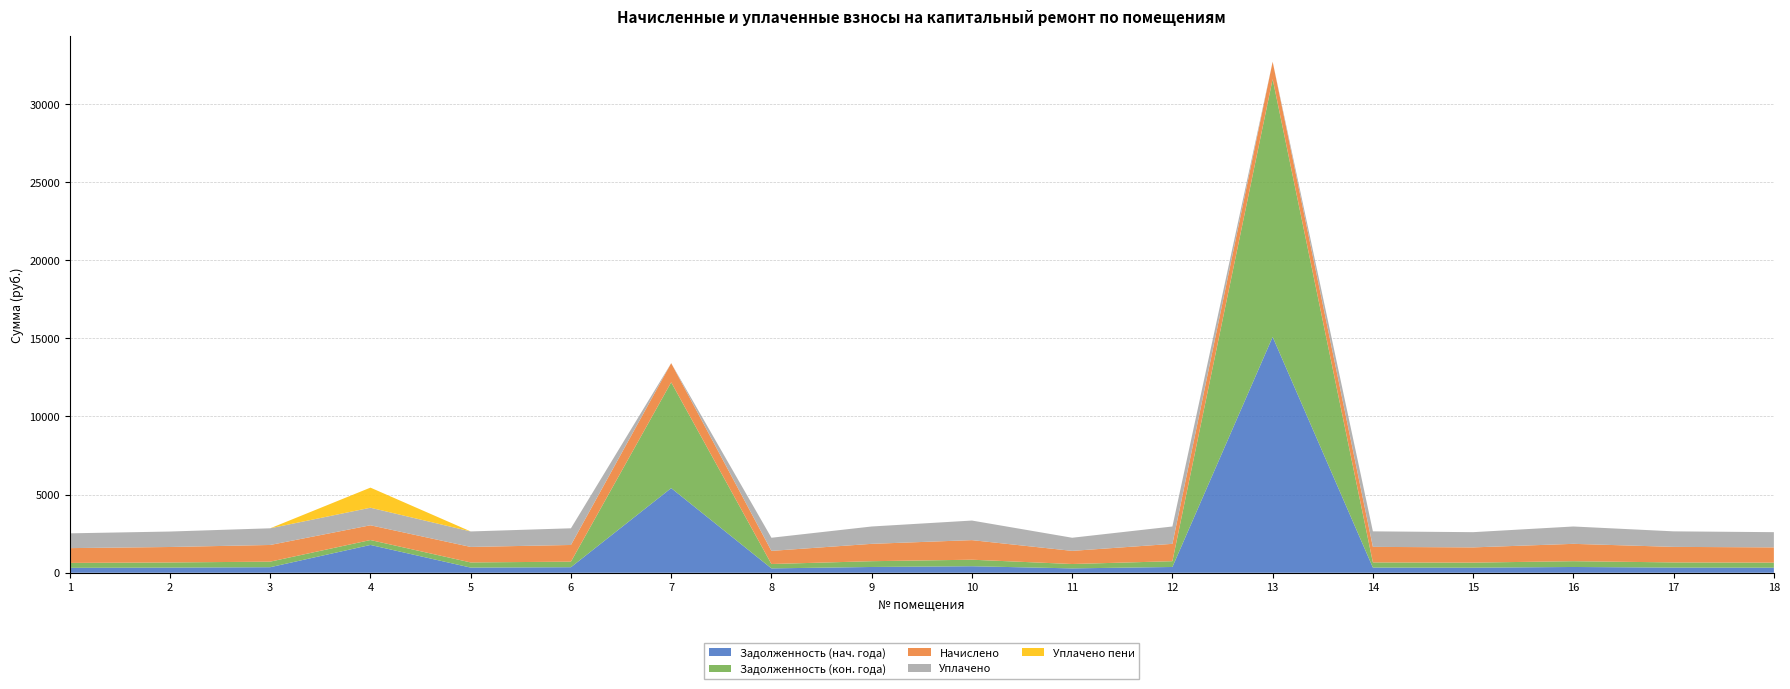

Reading left to right, extract all data points from this chart.

zadolzhennost_start: 1=315.4	2=329.8	3=355.7	4=1779.8	5=330.5	6=355.7	7=5416.4	8=280.1	9=370.1	10=417.6	11=280.1	12=370.1	13=15090.0	14=331.2	15=324.7	16=370.1	17=331.2	18=324.7
zadolzhennost_end: 1=315.4	2=329.8	3=355.7	4=314.6	5=330.5	6=355.7	7=6770.8	8=280.1	9=370.1	10=417.6	11=280.1	12=370.1	13=16495.6	14=331.2	15=324.7	16=370.1	17=331.2	18=324.7
nachisleno: 1=946.1	2=989.3	3=1067.0	4=943.9	5=991.4	6=1067.0	7=1224.7	8=840.2	9=1110.2	10=1252.8	11=840.2	12=1110.2	13=1110.2	14=993.6	15=974.2	16=1110.2	17=993.6	18=974.2
uplaceno: 1=946.1	2=989.3	3=1067.0	4=1123.6	5=991.4	6=1067.0	7=0.0	8=840.2	9=1110.2	10=1252.8	11=840.2	12=1110.2	13=0.0	14=993.6	15=974.2	16=1110.2	17=993.6	18=974.2
uplacheno_peni: 1=0.0	2=0.0	3=0.0	4=1285.4	5=0.0	6=0.0	7=0.0	8=0.0	9=0.0	10=0.0	11=0.0	12=0.0	13=0.0	14=0.0	15=0.0	16=0.0	17=0.0	18=0.0